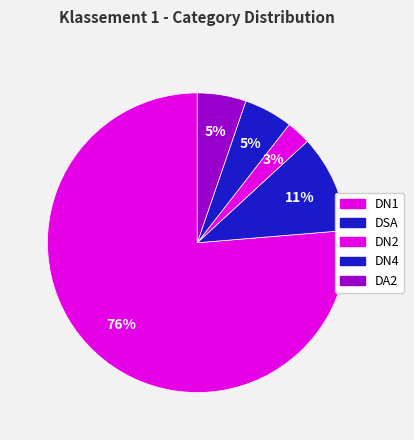

What portion of the pie excludes DSA?

89.5%